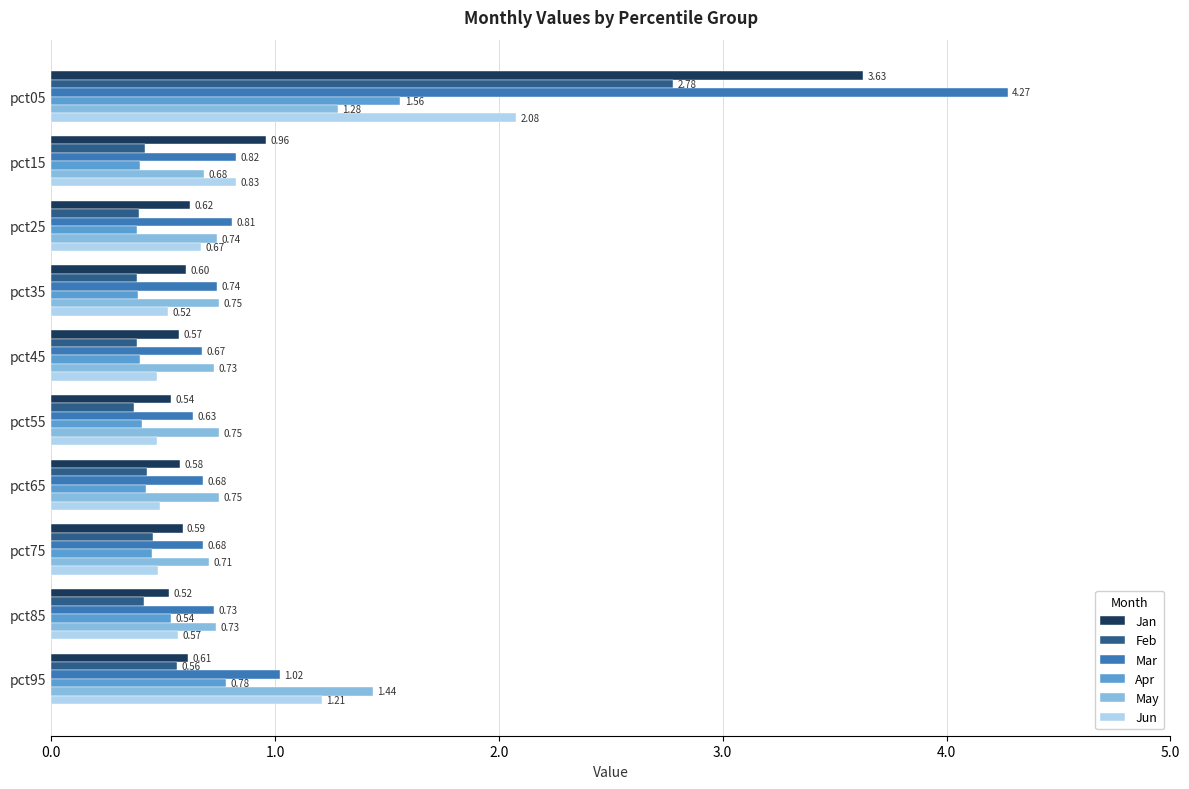

At which label is Jan closest to 2?

pct15